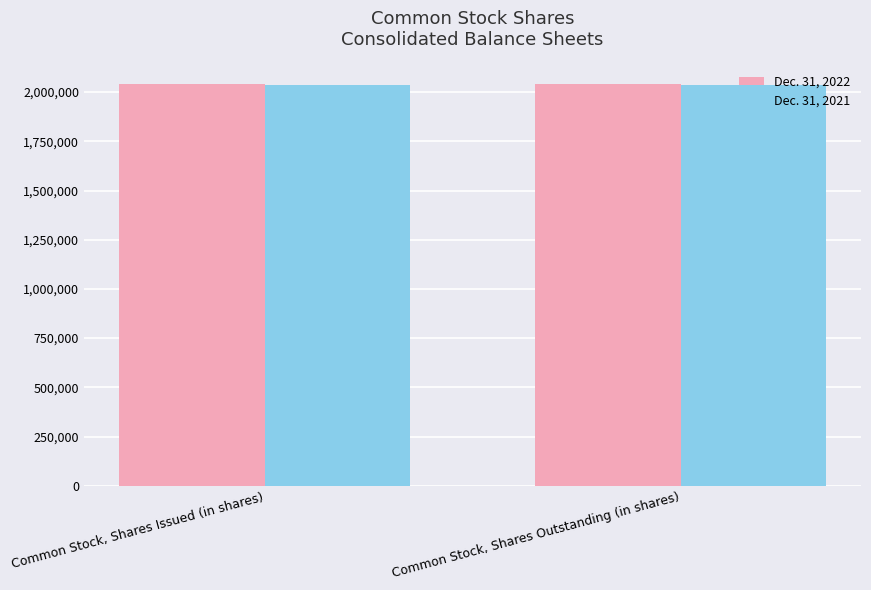

The value of Dec. 31, 2021 at Common Stock, Shares Outstanding (in shares) is 2038185. True or false?

True